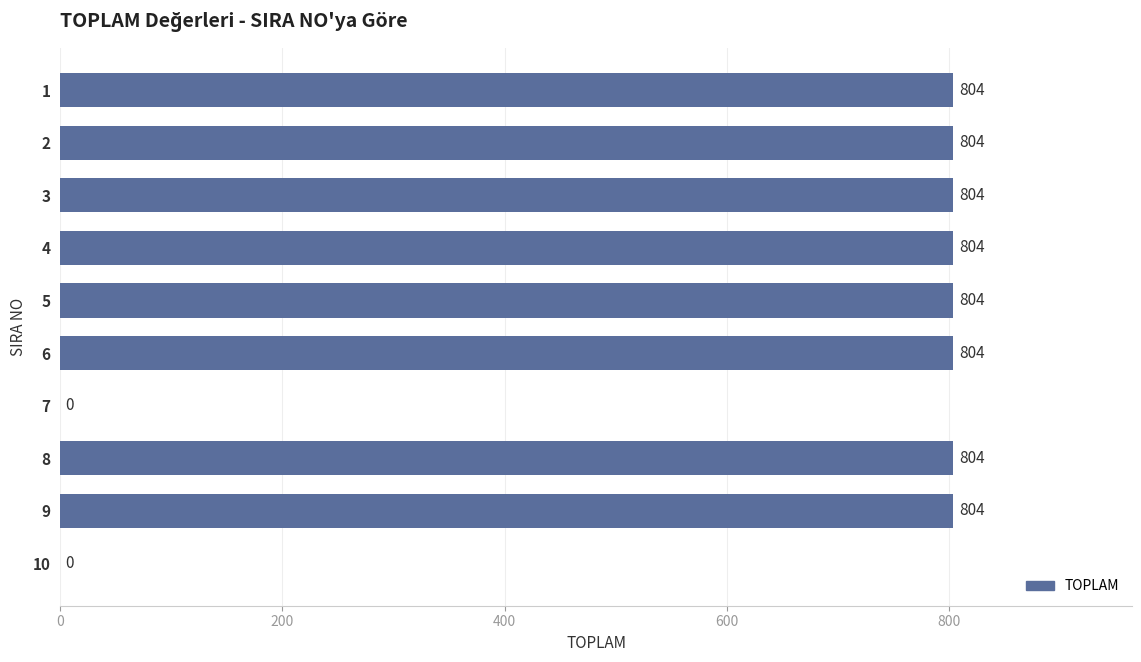

Is it true that the value at 10 is -530?

False